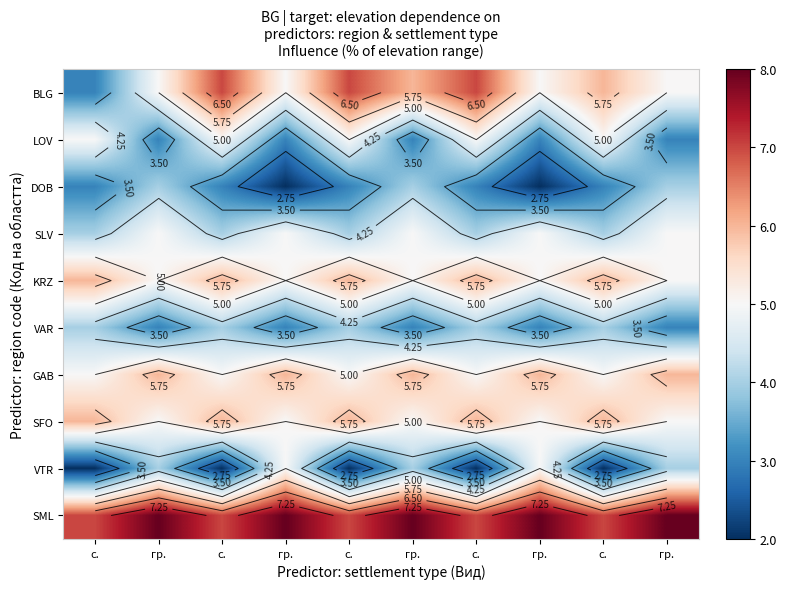

At which category is the sum across all series the highest?

с.